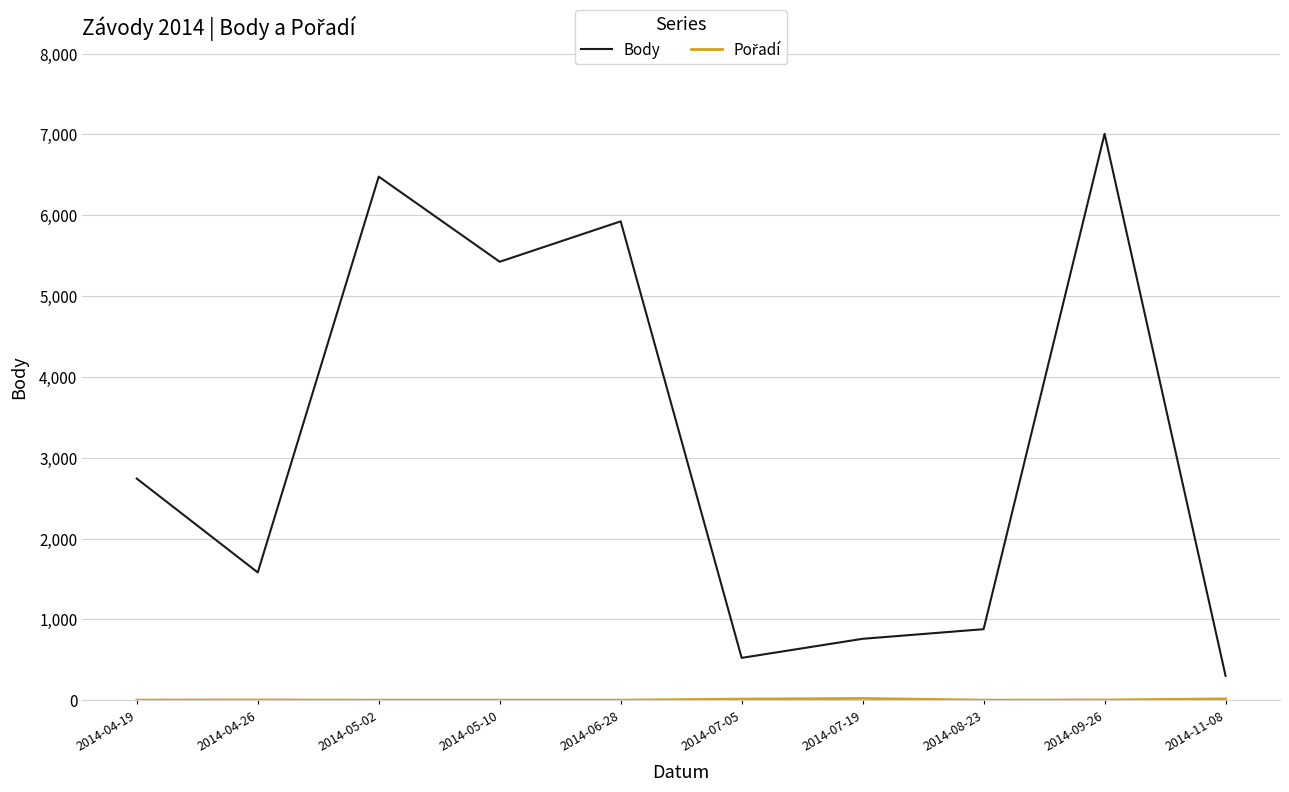

What position from the left is 2014-07-19?

7